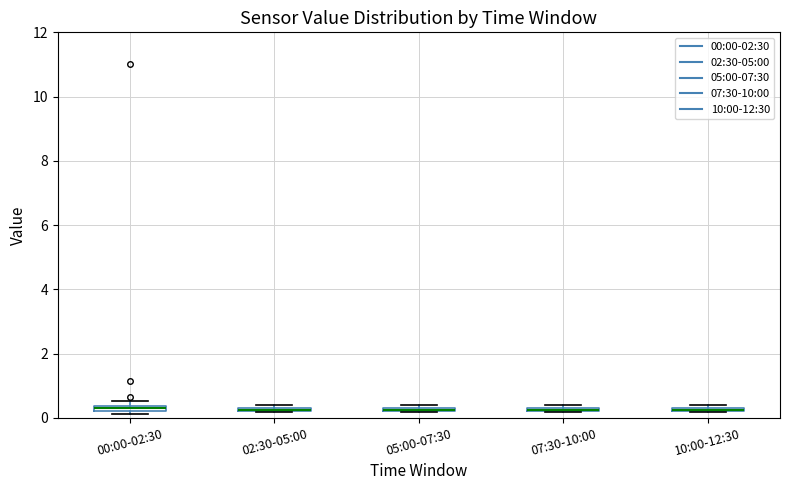

Where is the upper edge of the box for 05:00-07:30 on the y-axis? The values are not printed on the chart, so give them approximately, as read against the axis.

0.4